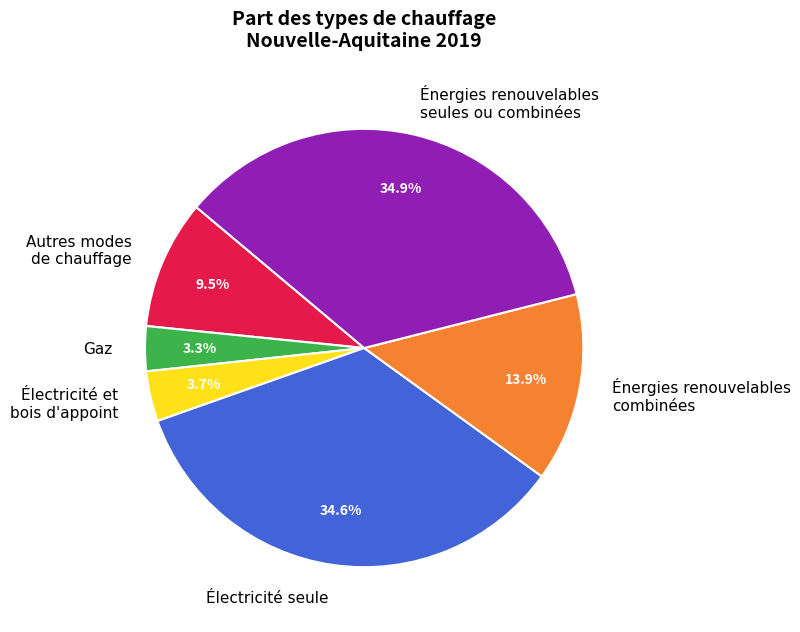

How many segments does this pie chart have?

6